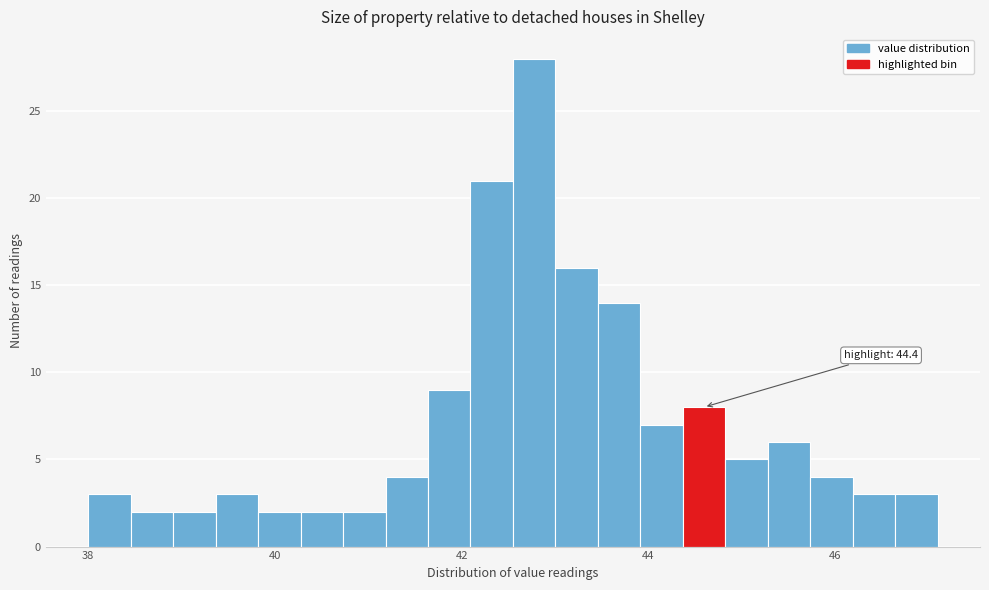

Around what value on the x-axis is the tallest bar? Give the approximate position of its centre, as read against the axis.

42.8